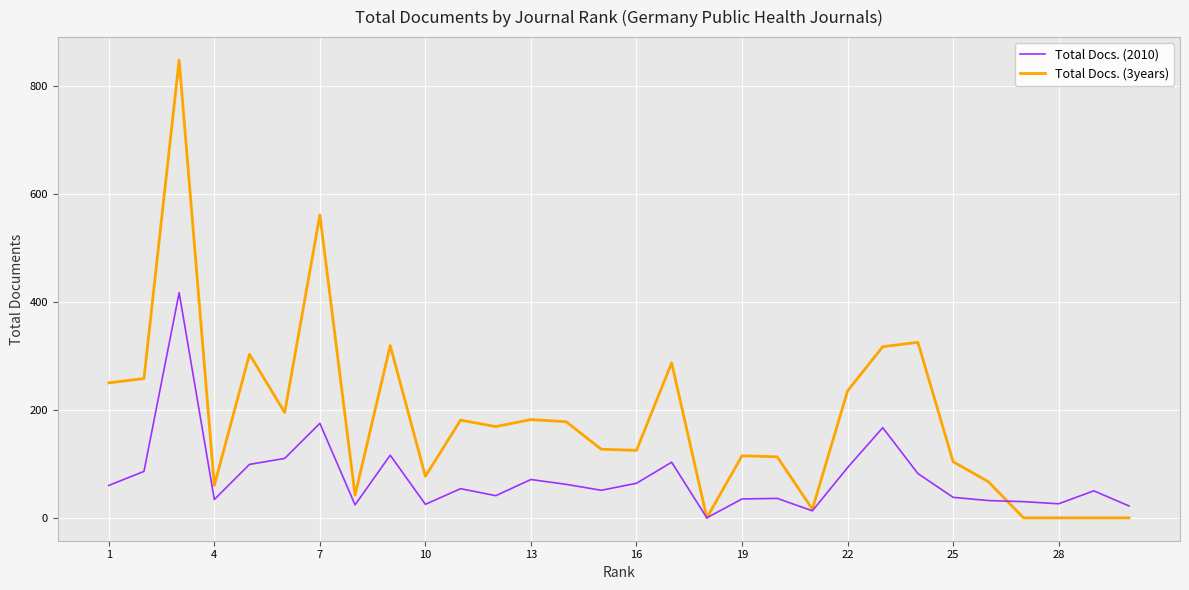

List the series in order of their peak value, highest first.

Total Docs. (3years), Total Docs. (2010)